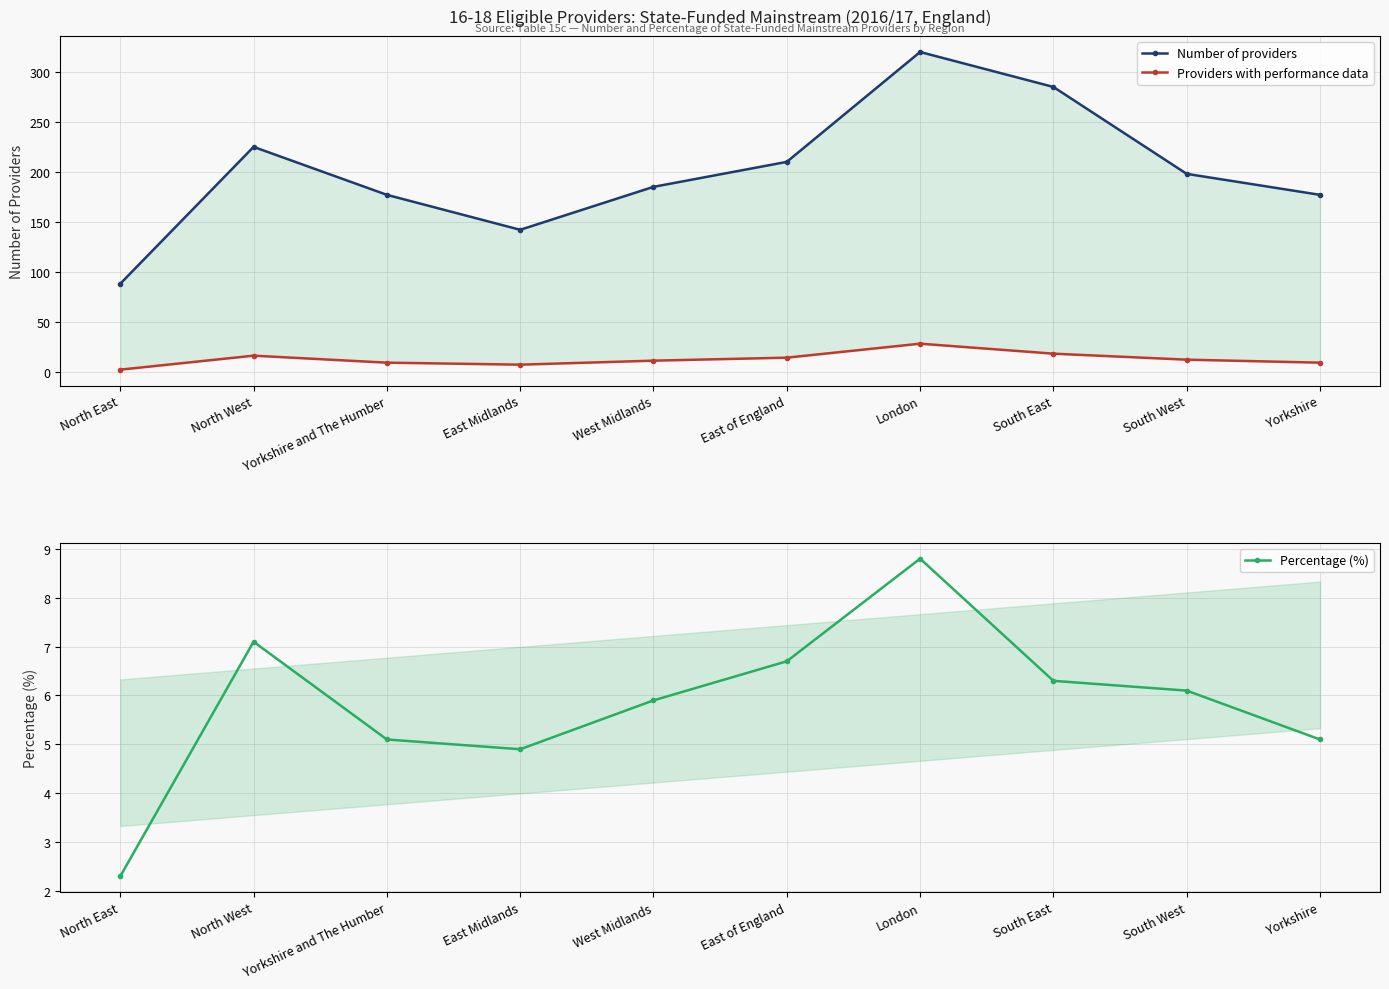

What is the sum of all Providers with performance data values?

126.0